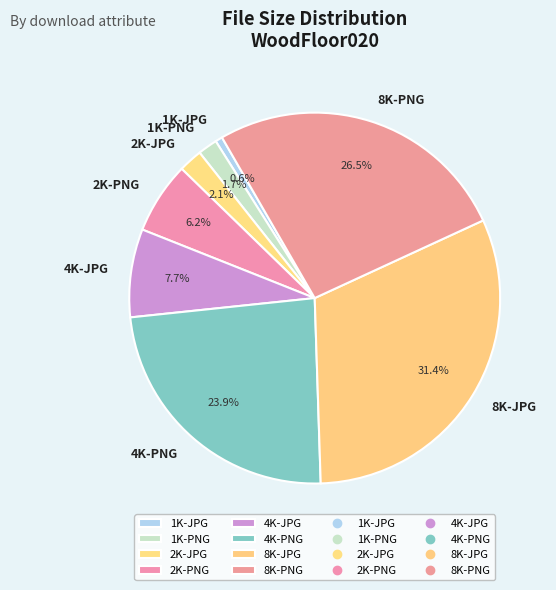

How many slices are in this pie chart?

8